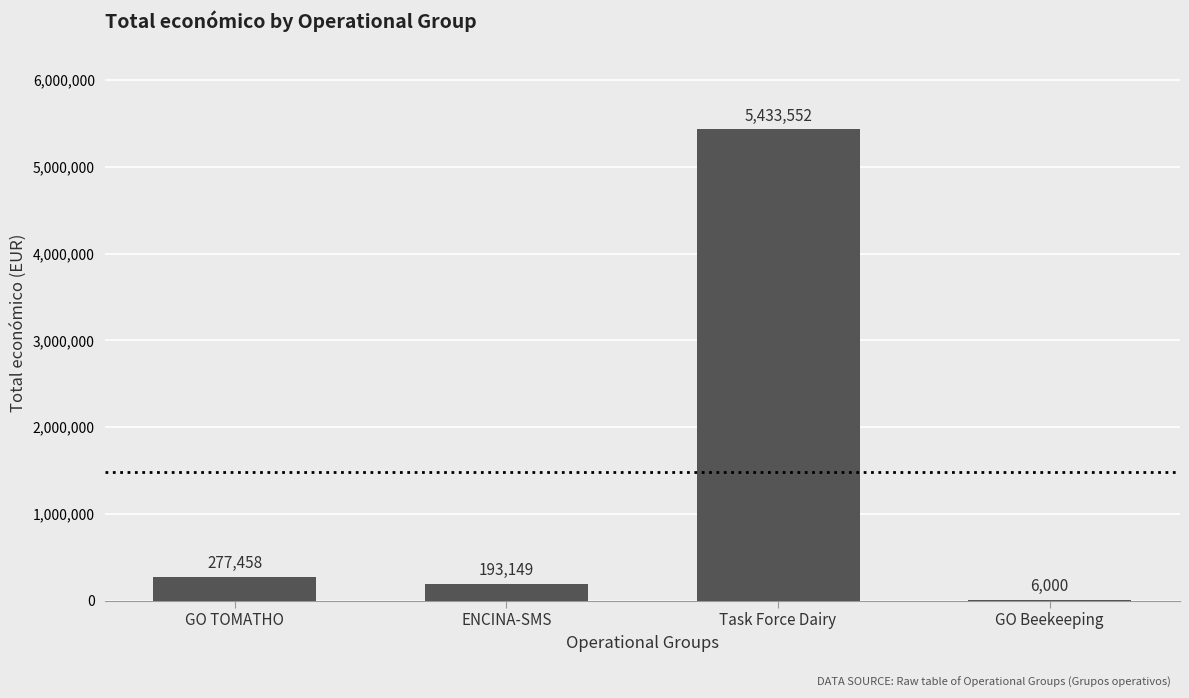

What is the change in value from GO TOMATHO to ENCINA-SMS?

-84309